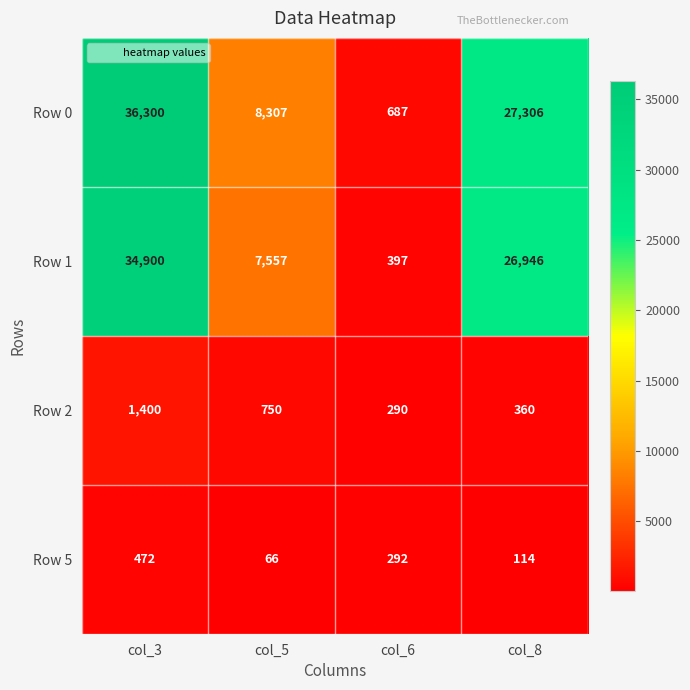

True or false: Row 1 has a value of 34900 at col_3.

True